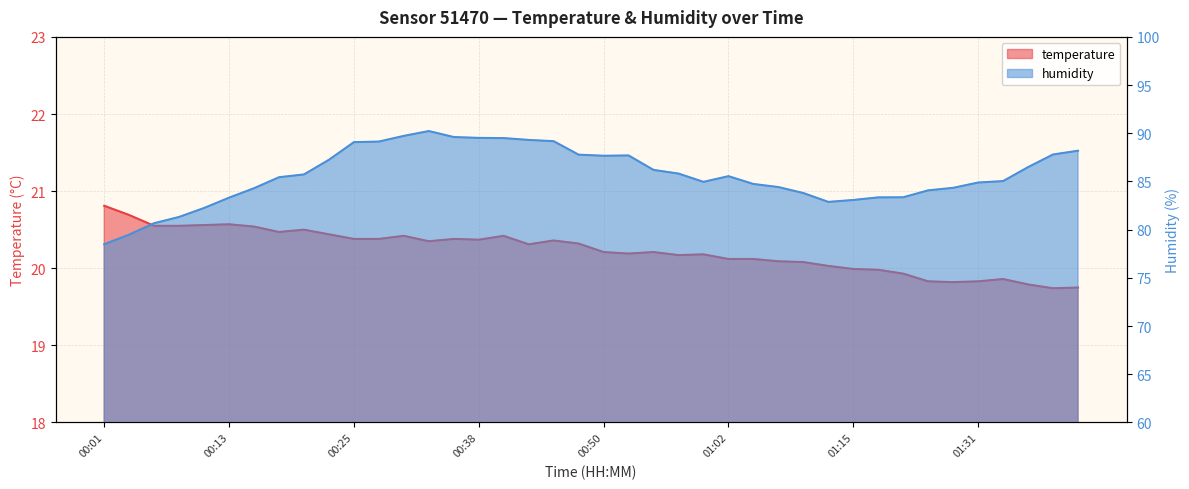

Does the chart have visible grid lines?

Yes